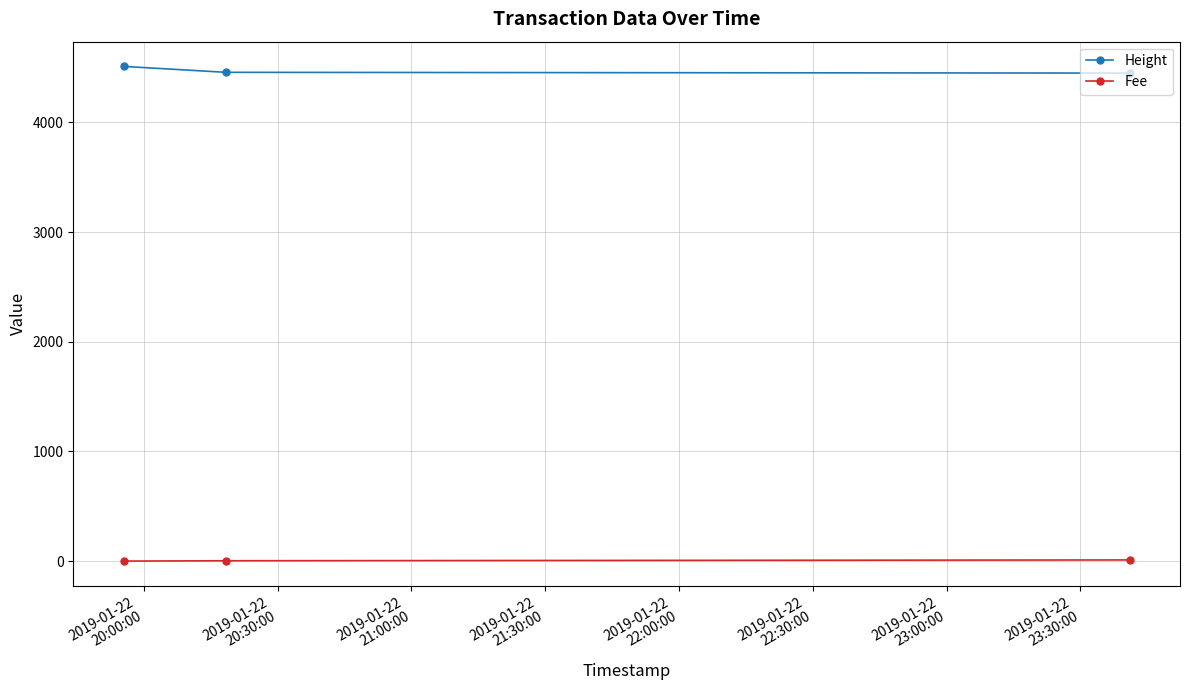

At how many categories does at least one series exceed 3034?

3